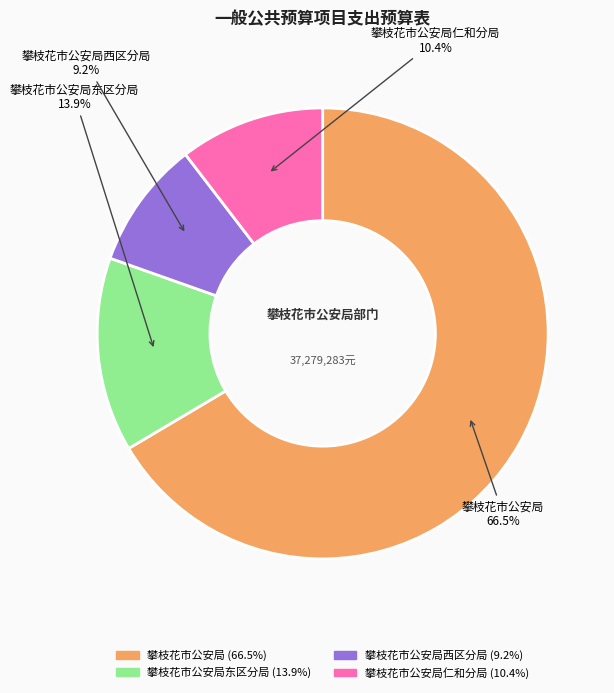

Is there any slice that represents more than half of the pie?

Yes